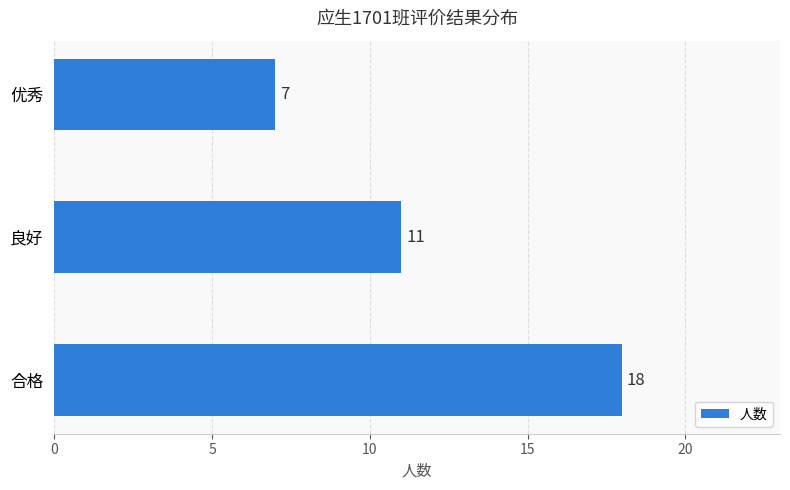

Reading top to bottom, what are all the values shown in this chart?

7	11	18